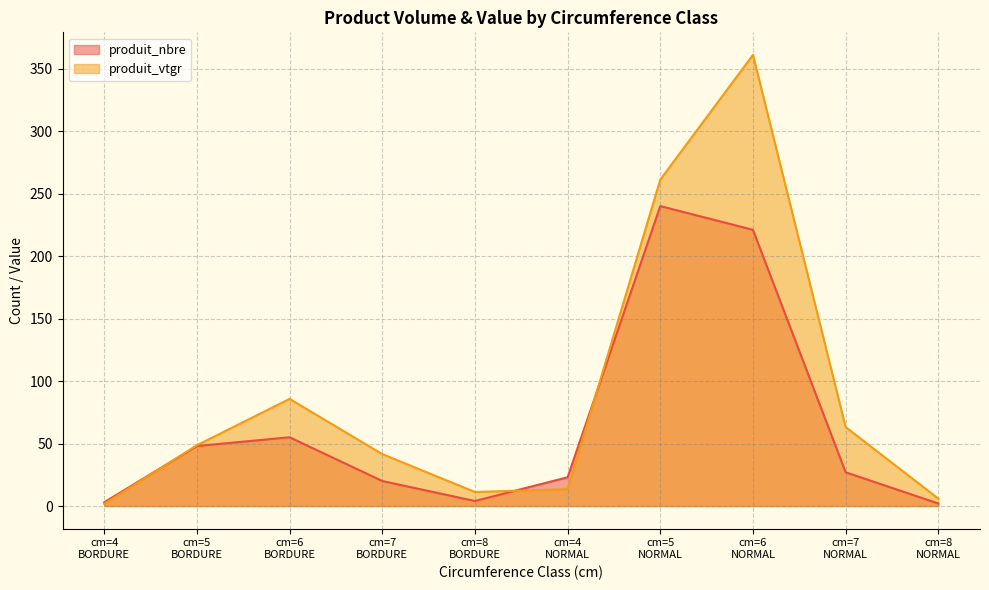

Which series has the widest spread of values?

produit_vtgr